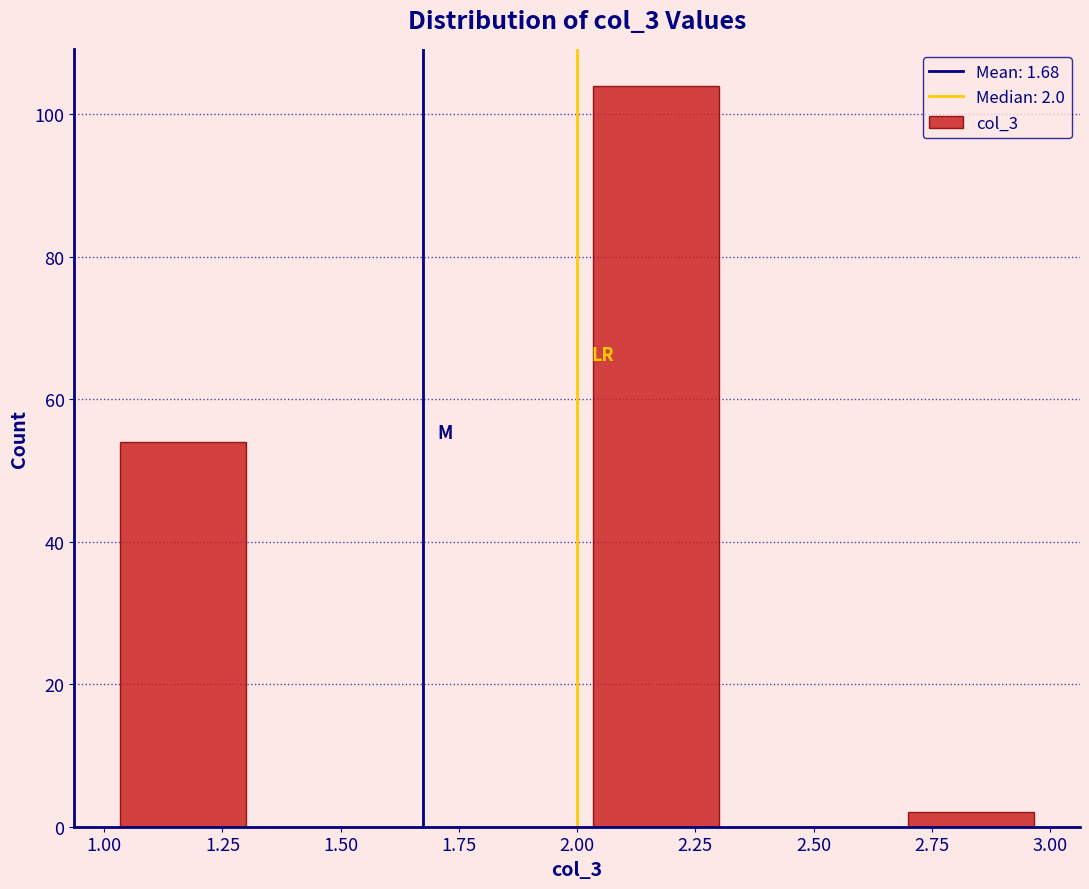

Which range on the x-axis has the tallest bar?

2.00 to 2.35